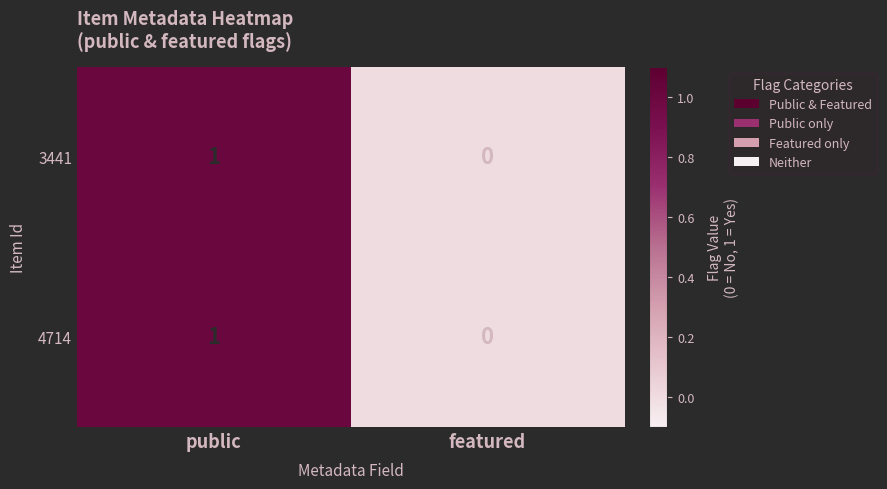

Rank the categories by 3441 value from lowest to highest.

featured, public